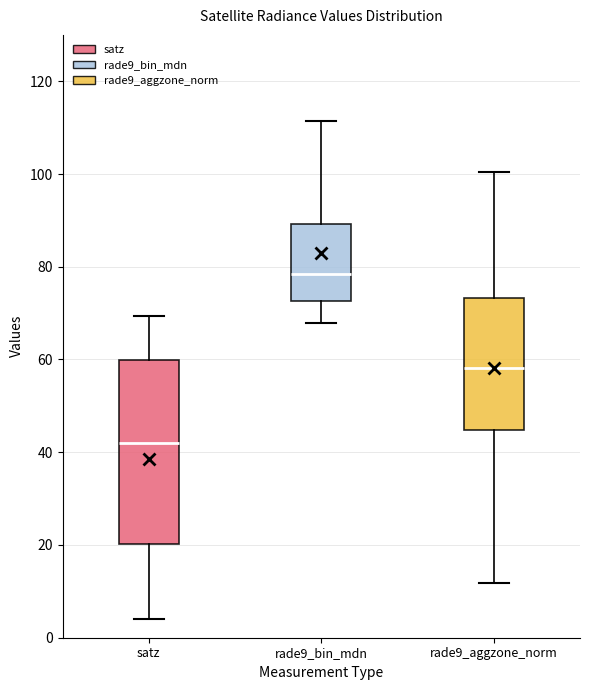

Which box is the tallest, from its lower edge to its upper edge?

satz